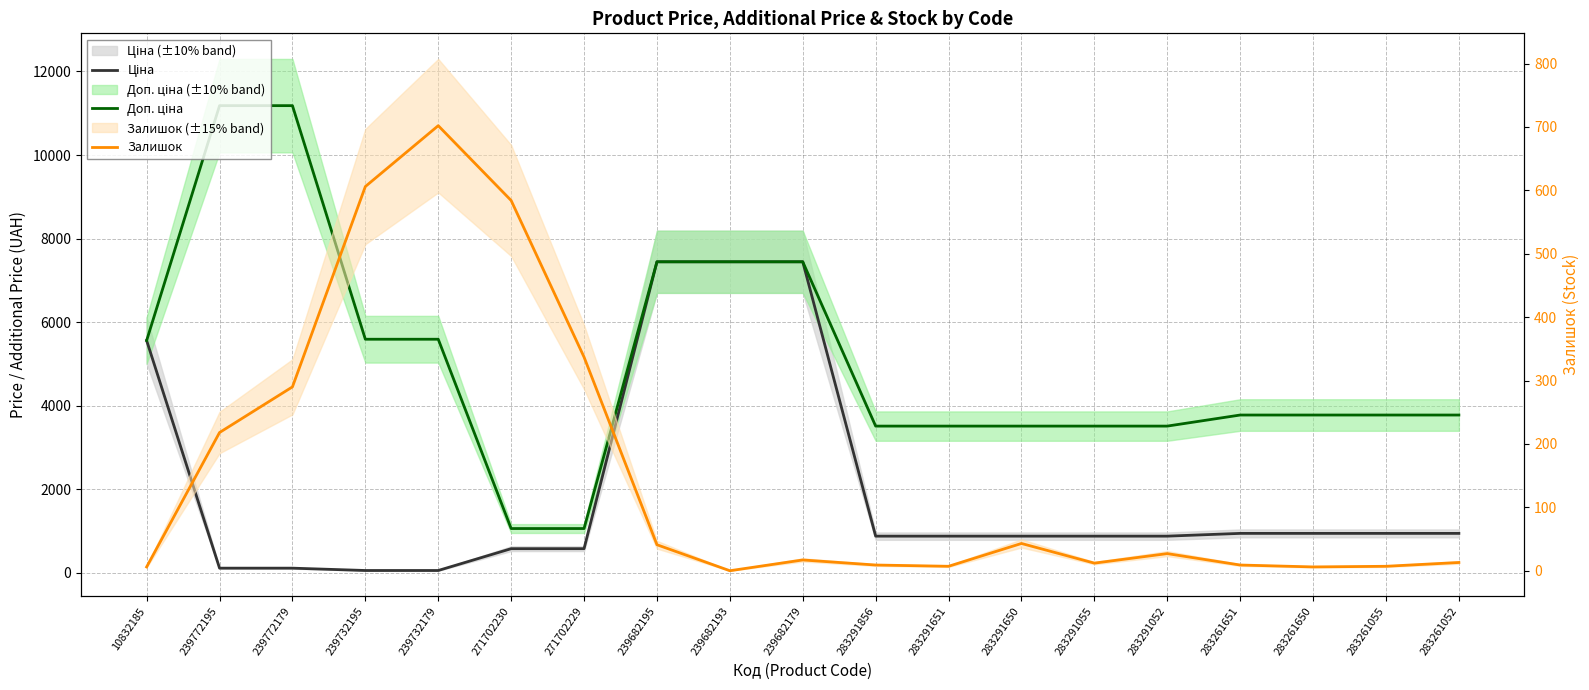

At how many categories does at least one series exceed 7148?

5